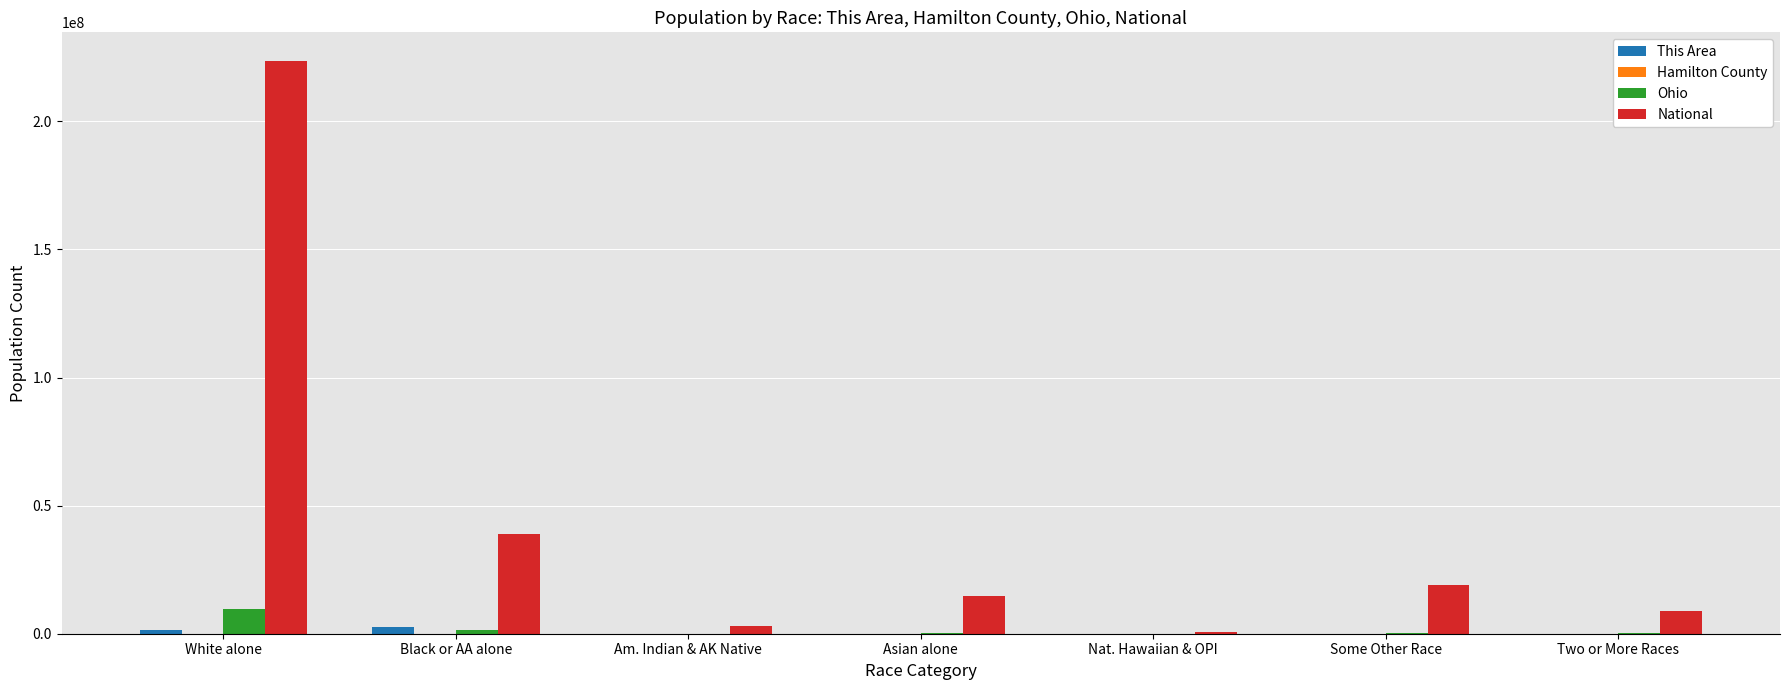

Which series has the largest total across all categories?

National